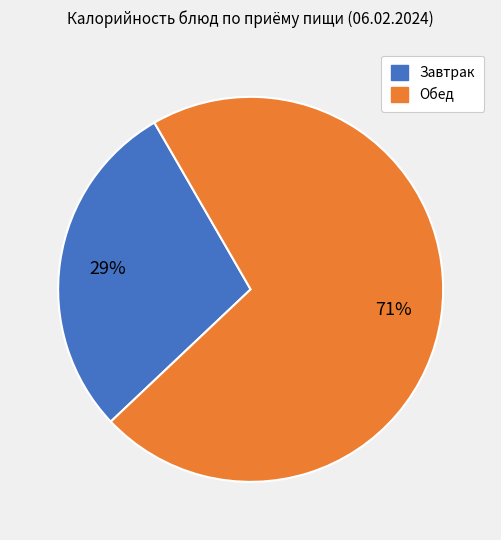

Is there a majority slice in this chart?

Yes